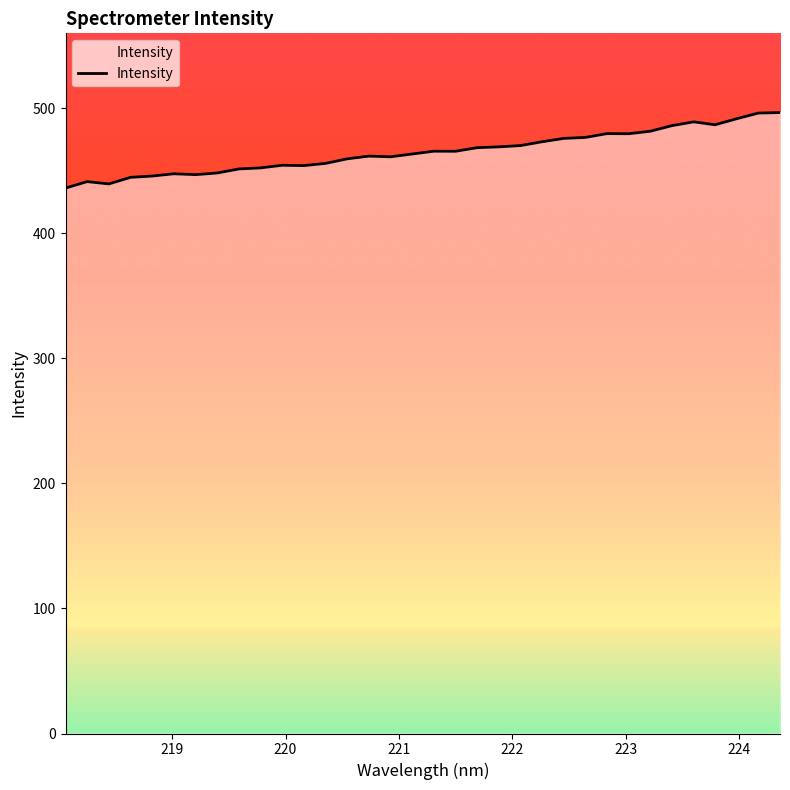

What is the difference between the maximum and minimum values?

60.4